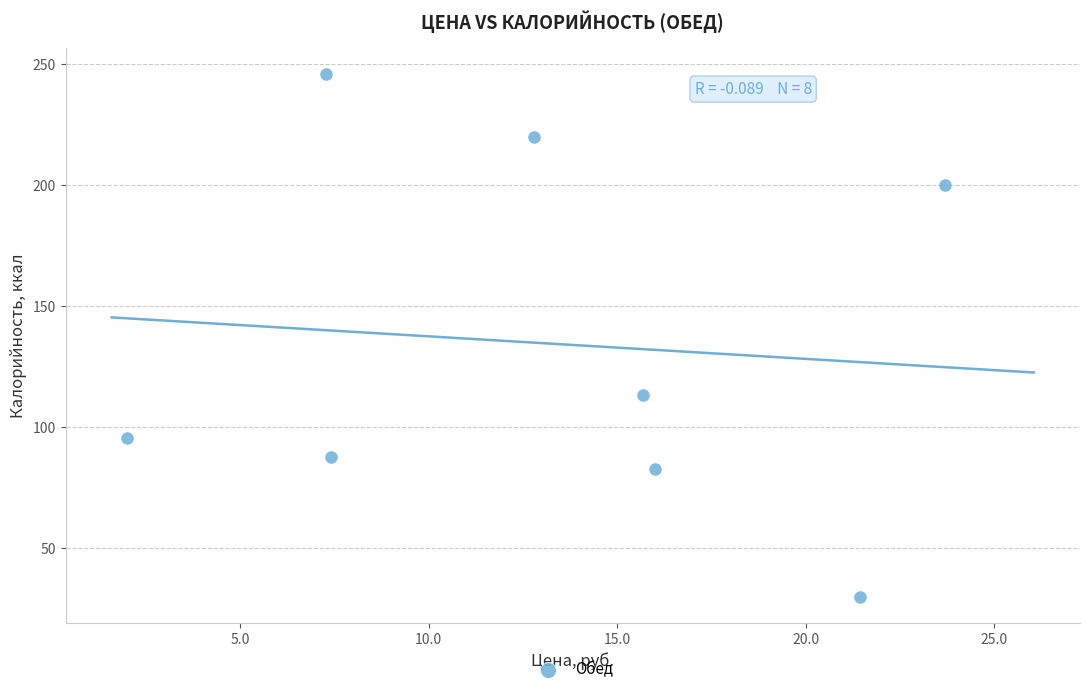

What is the average Y value?

134.4